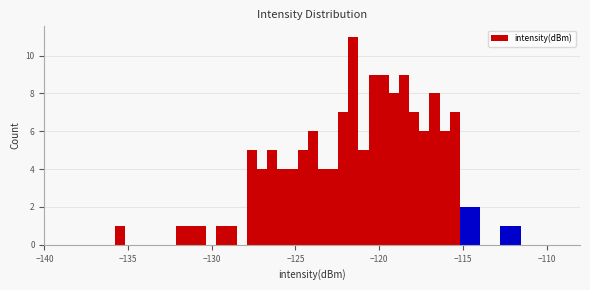

Around what value on the x-axis is the tallest bar? Give the approximate position of its centre, as read against the axis.

-121.5